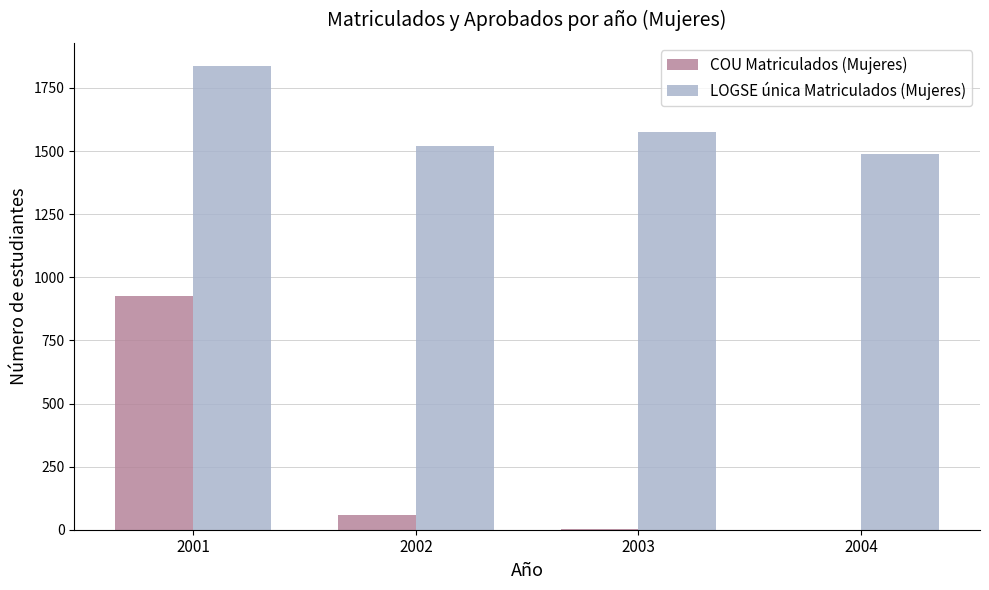

Read the COU Matriculados (Mujeres) value at 2002.

59